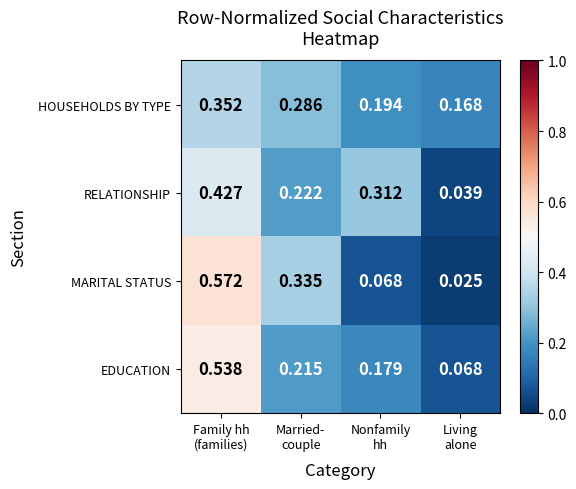

Which series has the widest spread of values?

MARITAL STATUS